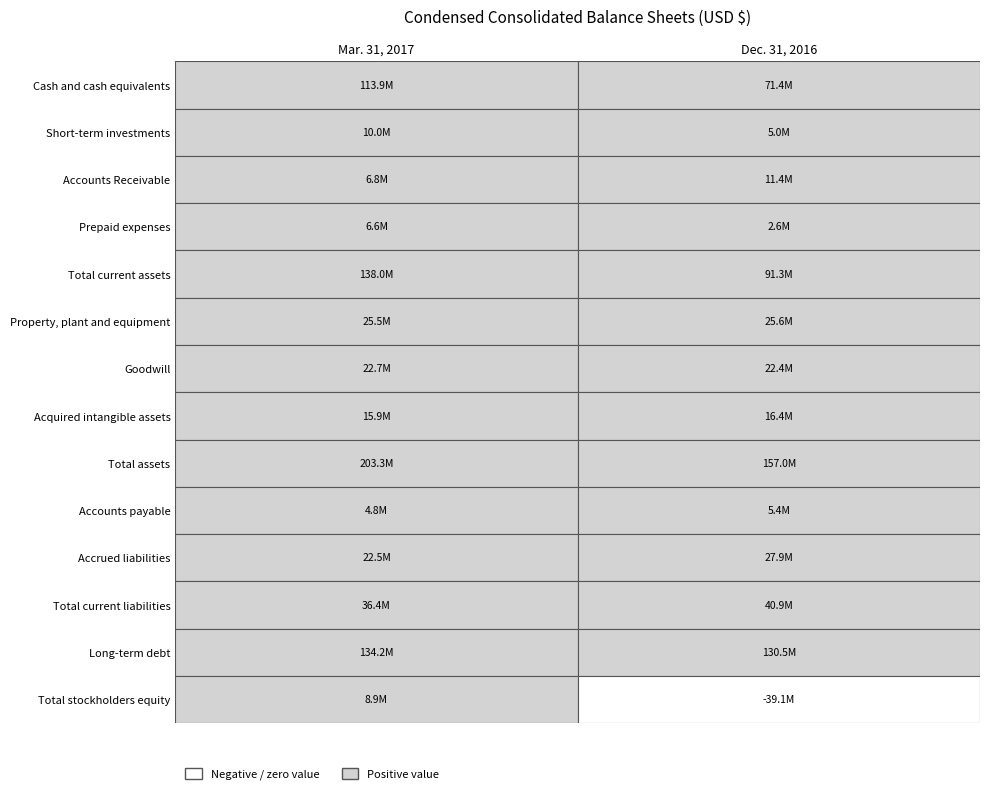

What is the sum of all Total stockholders equity values?

-30221531